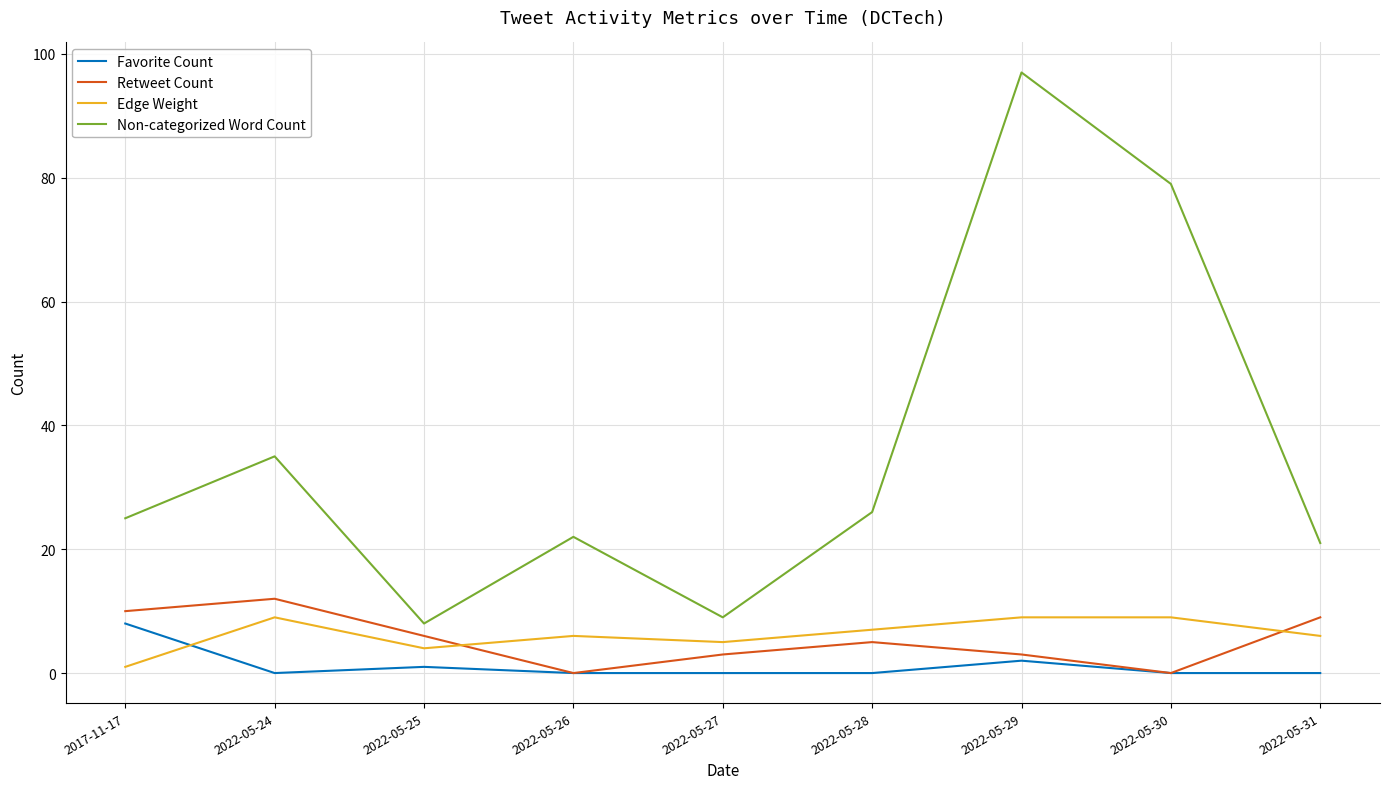

What is the difference between the highest and lowest values at 2022-05-26?

22